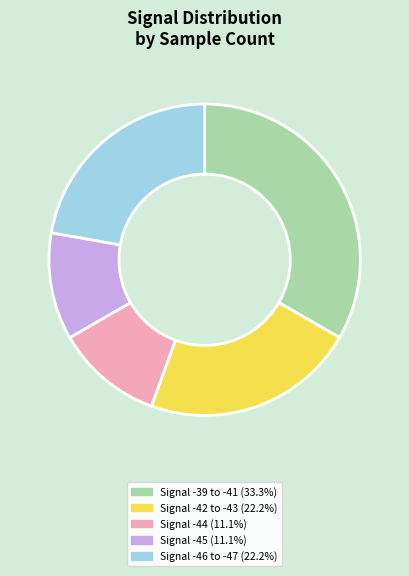

Does any single category account for the majority?

No